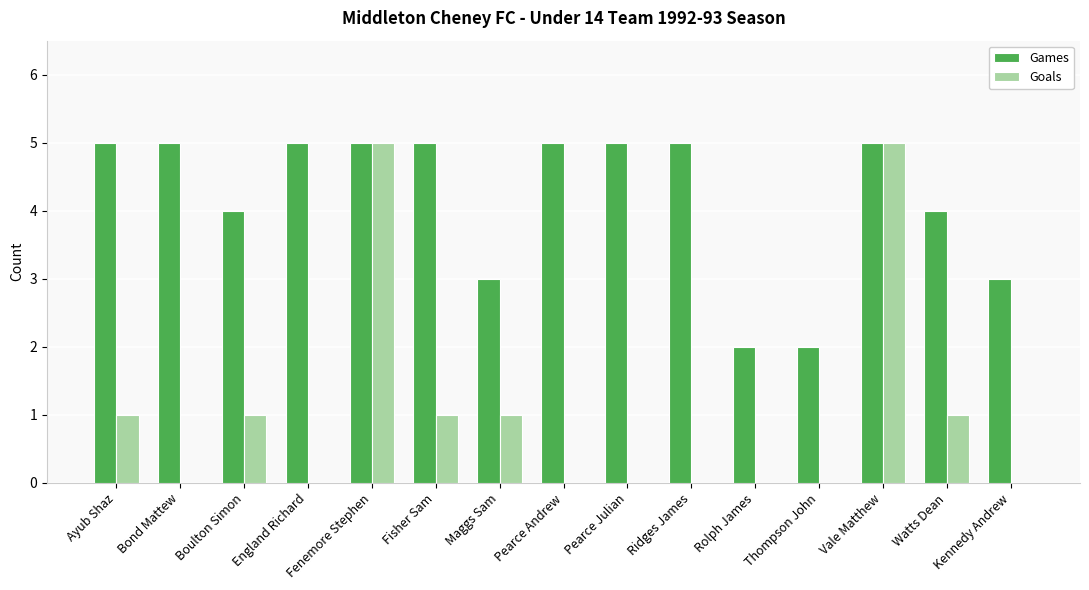

What is the total value across all series at Ridges James?

5